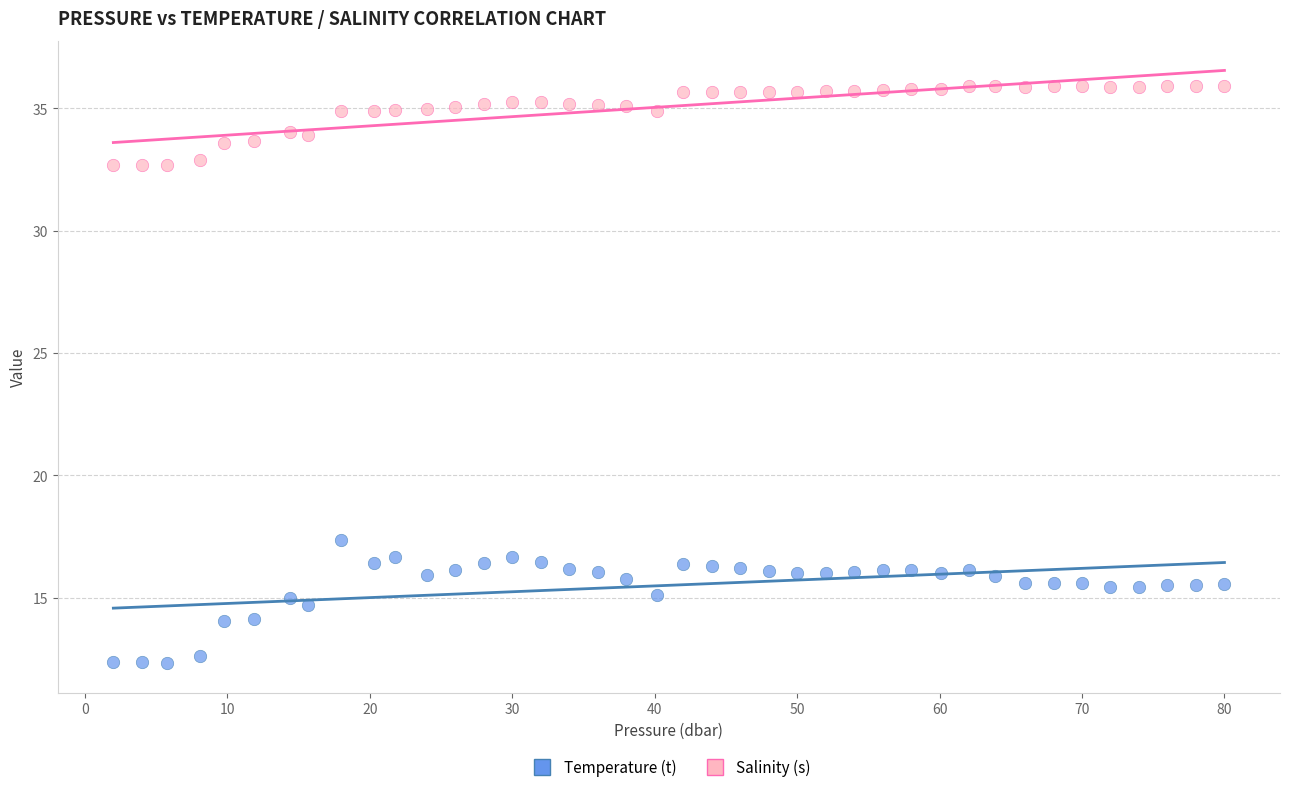

Across all series, what Y value is closest to 24?

17.4